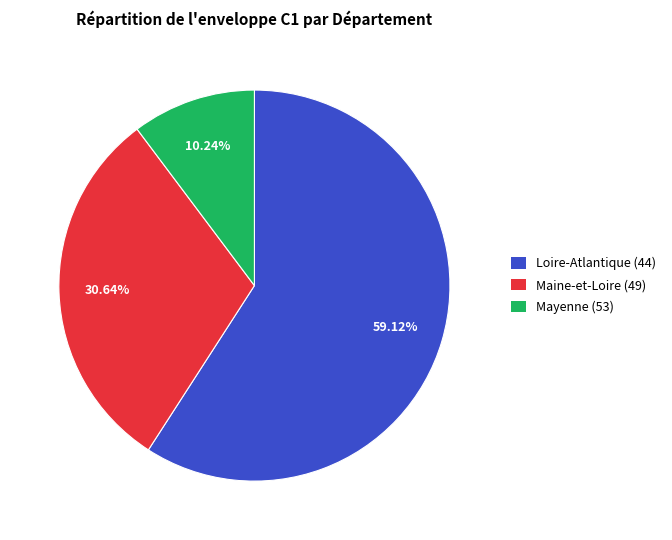

Does any single category account for the majority?

Yes